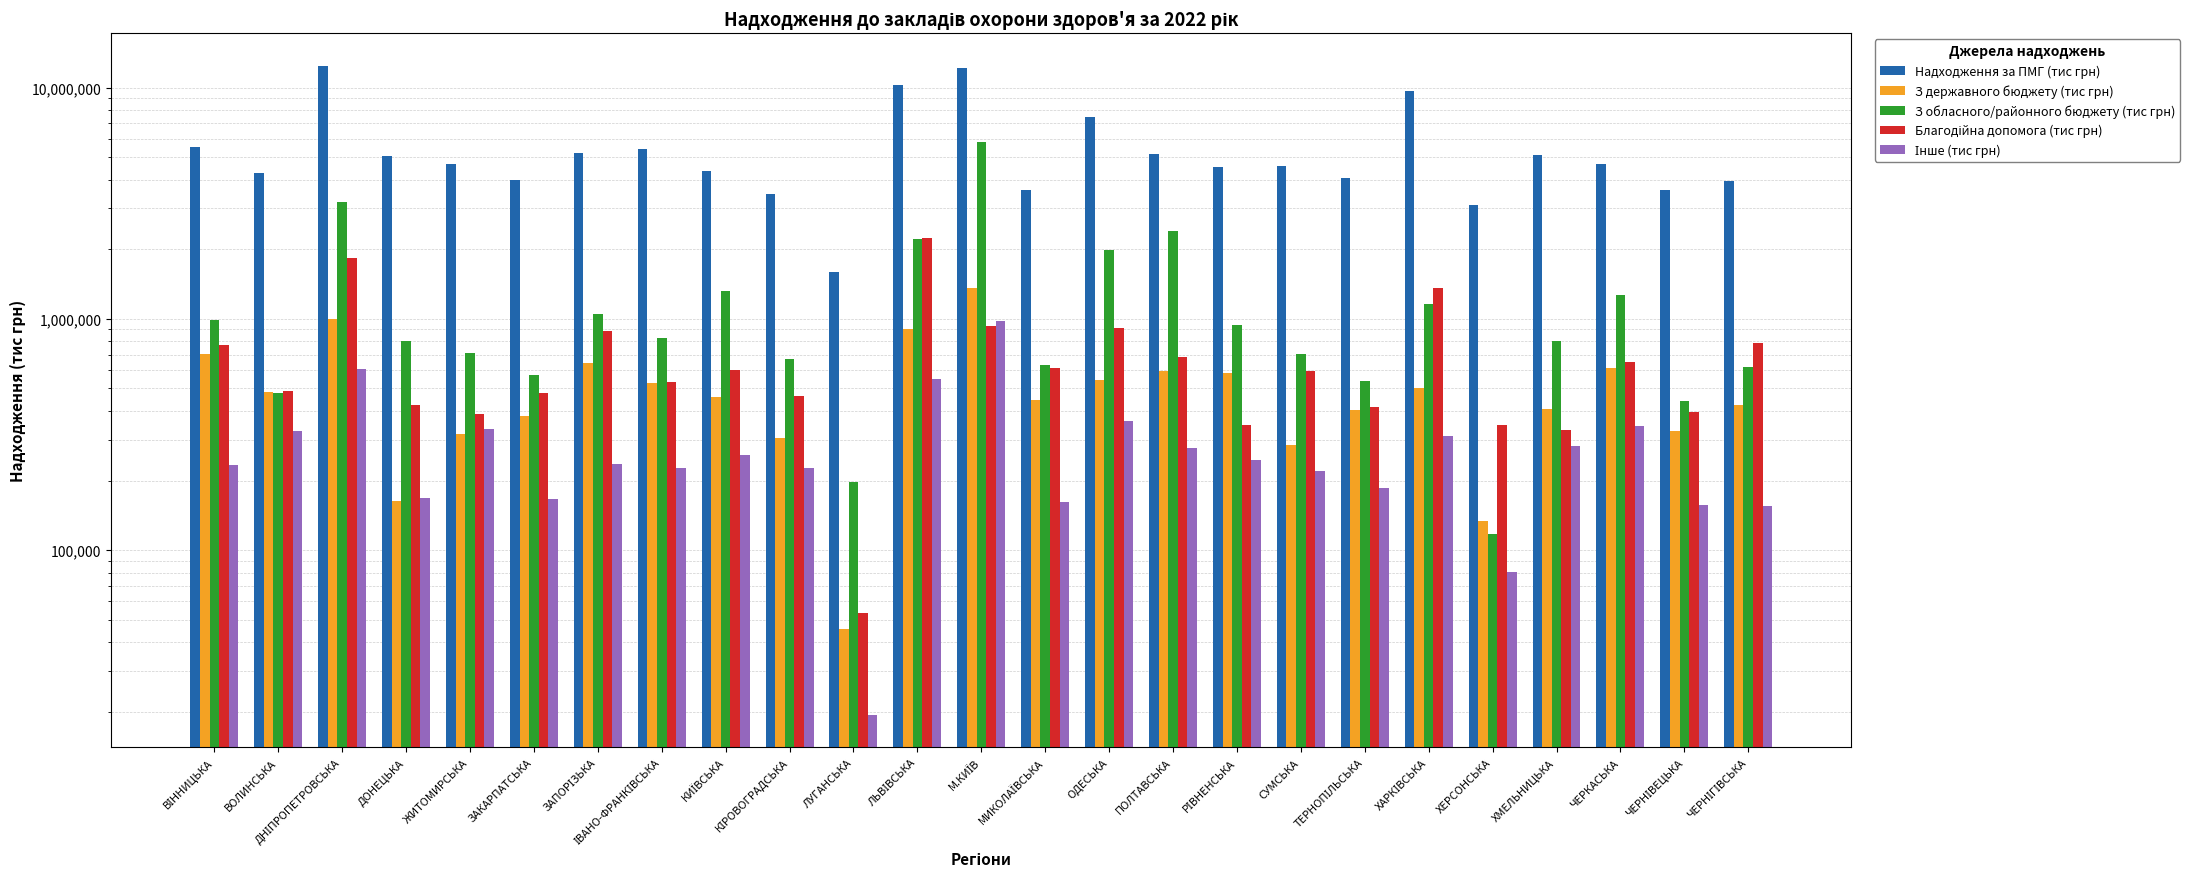

At which label does Інше (тис грн) first exceed 234702?

ВОЛИНСЬКА